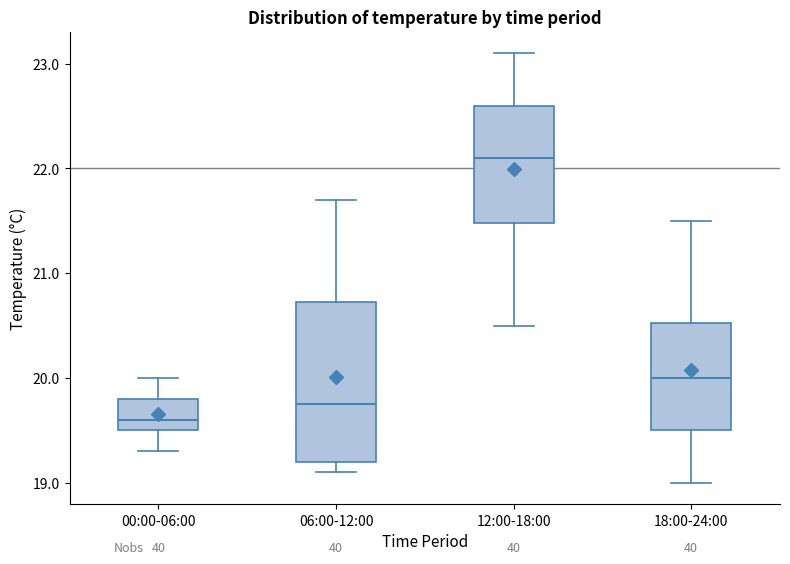

Where does the median line of the box for 12:00-18:00 sit on the y-axis? The values are not printed on the chart, so give them approximately, as read against the axis.

22.1